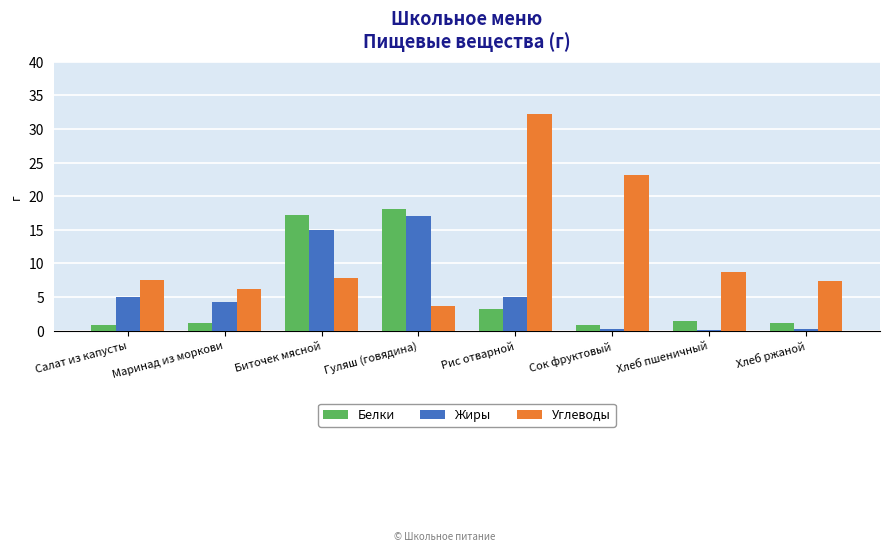

What is the total value across all series at Сок фруктовый?

24.2